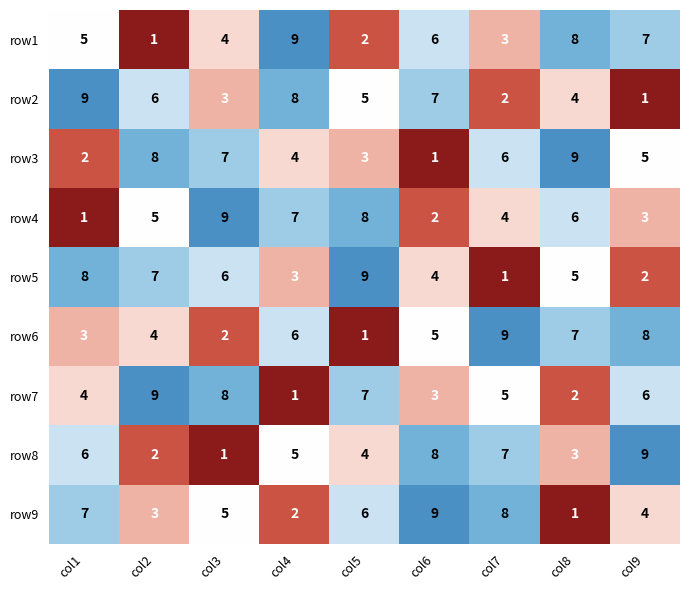

At how many categories does at least one series exceed 3?

9